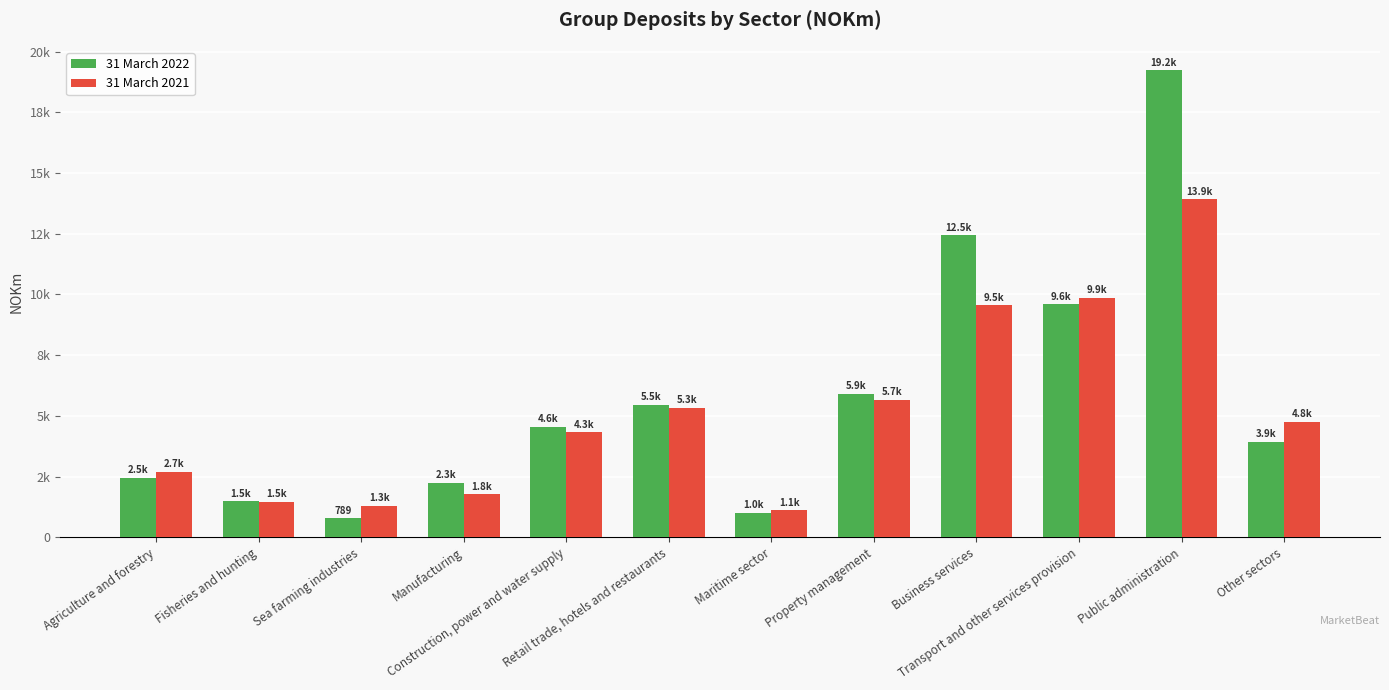

Does the chart contain stacked bars?

No